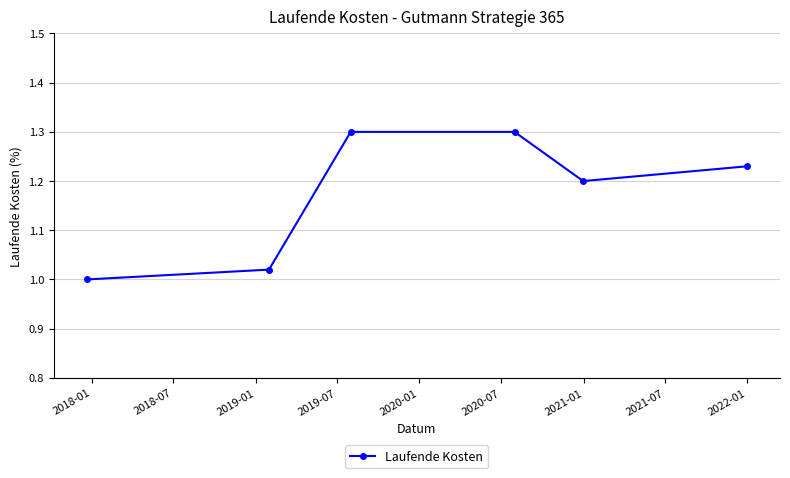

What is the value of the 4th point from the left?

1.3